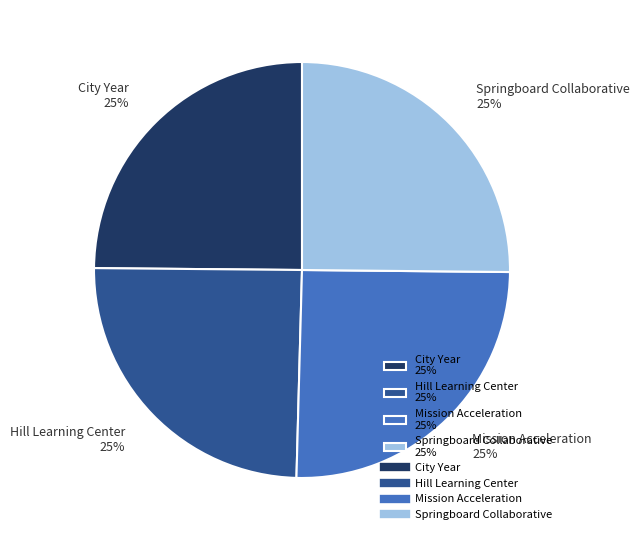

True or false: City Year accounts for 30% of the total.

False